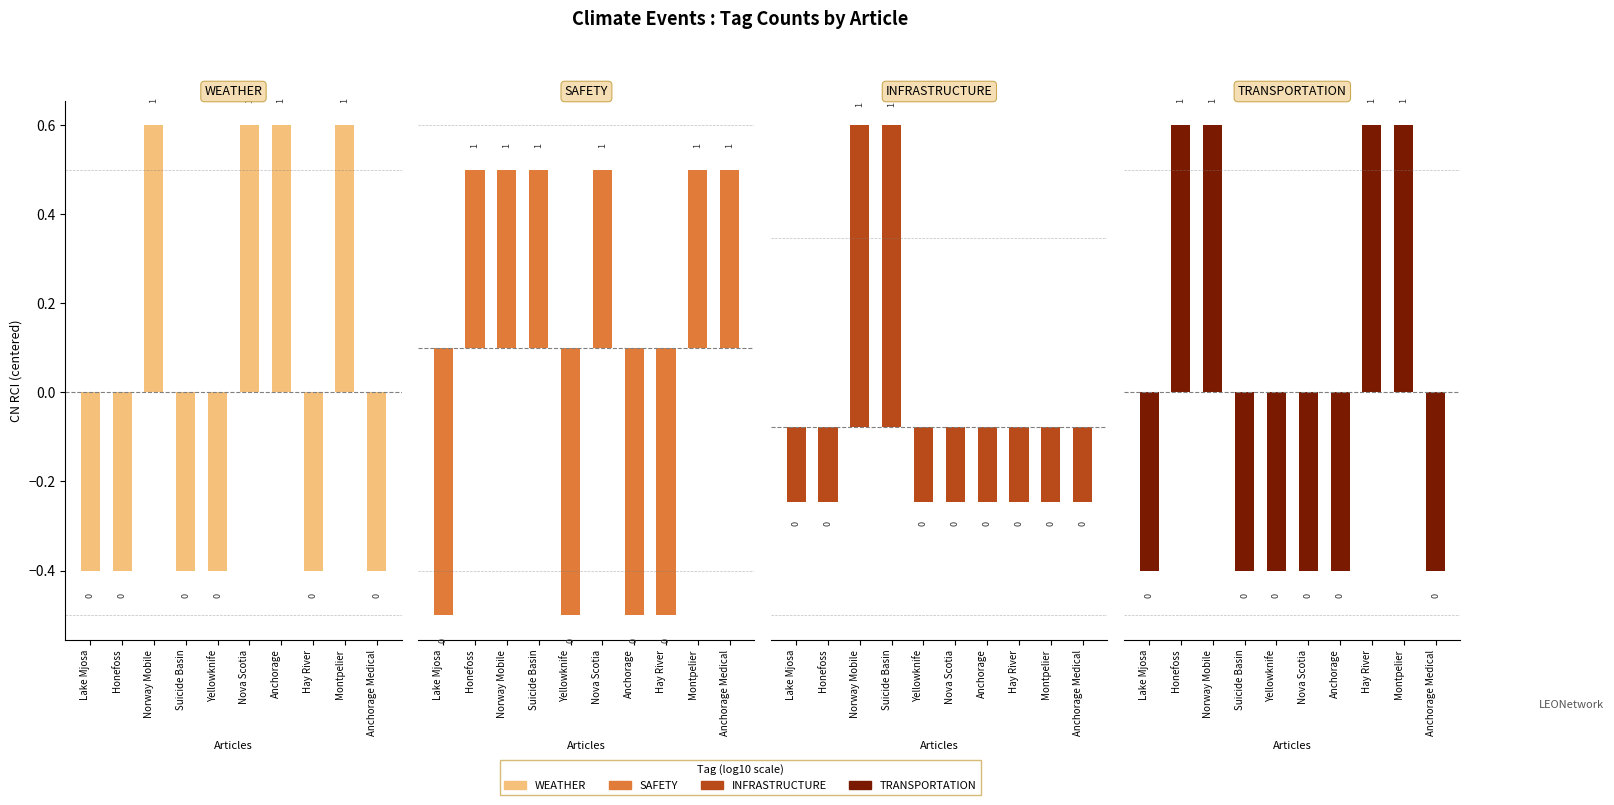

What is the label of the 9th bar from the right?

Honefoss